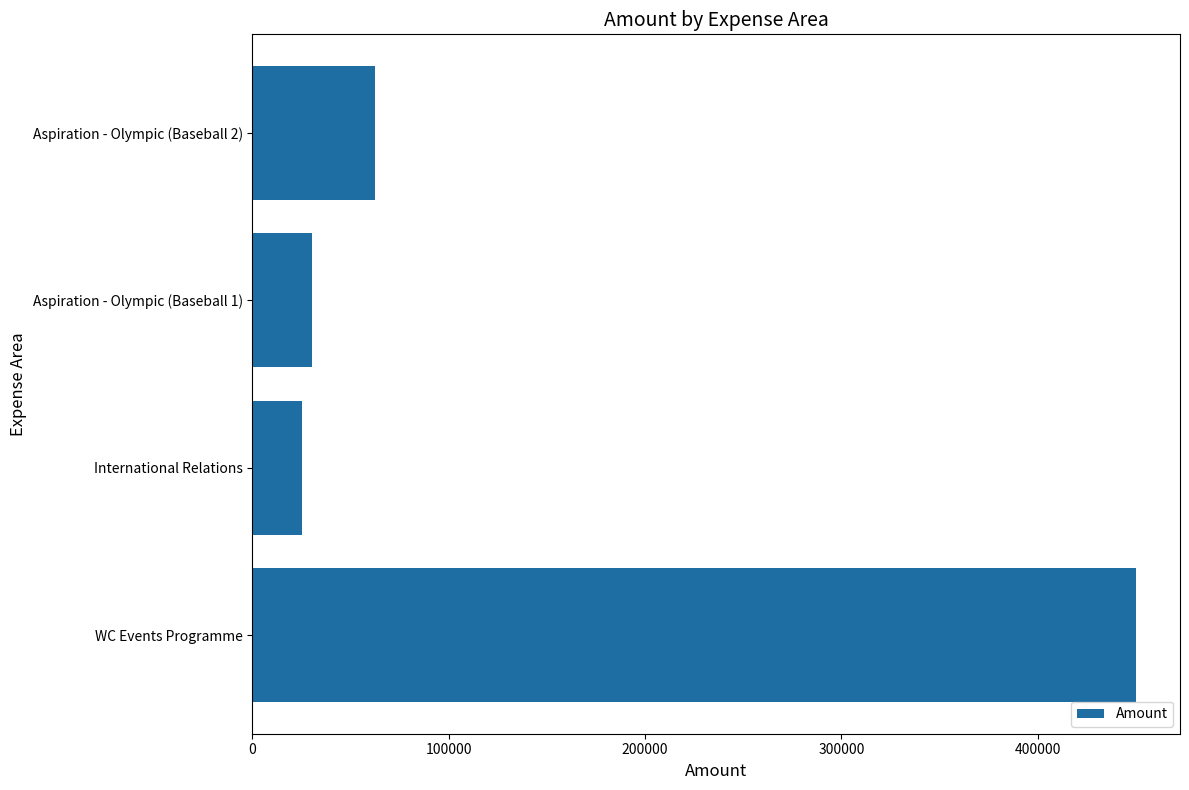

Is it true that the value at Aspiration - Olympic (Baseball 2) is 18298?

False